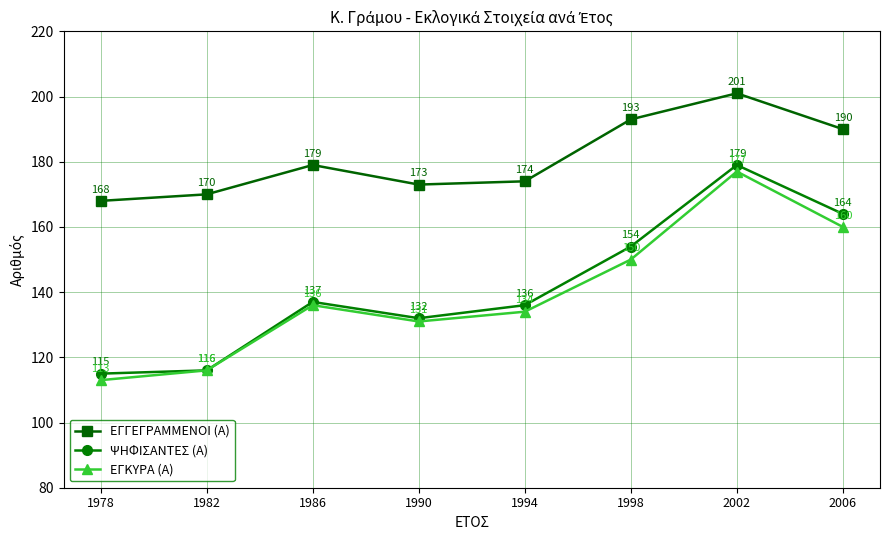

What is the average value of the ΕΓΚΥΡΑ (Α) series?

140